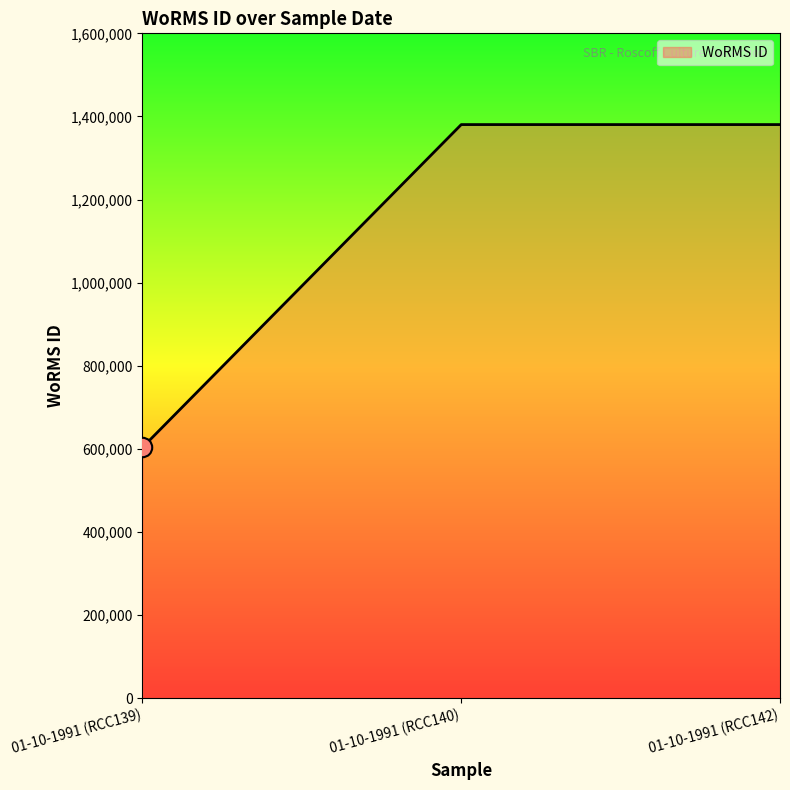

Approximately how many times larger is the value at 01-10-1991 (RCC139) compared to 01-10-1991 (RCC142)?

0.4